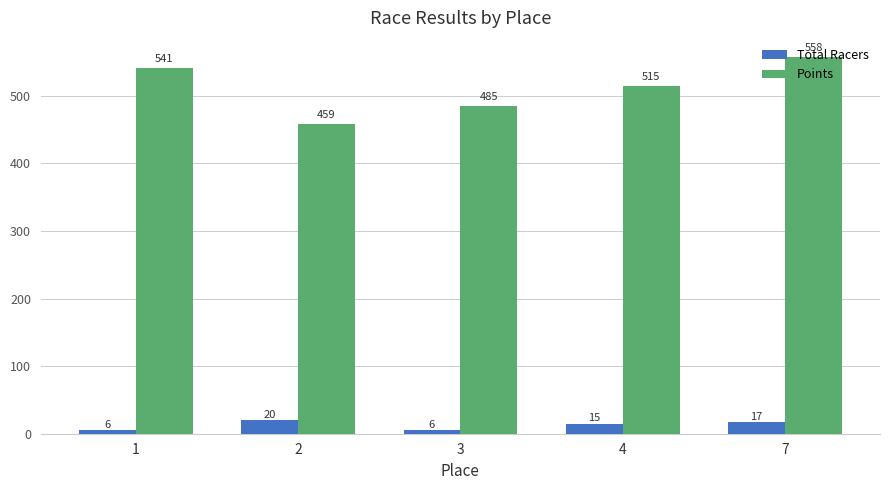

Where is Total Racers nearest to the value 13?

4